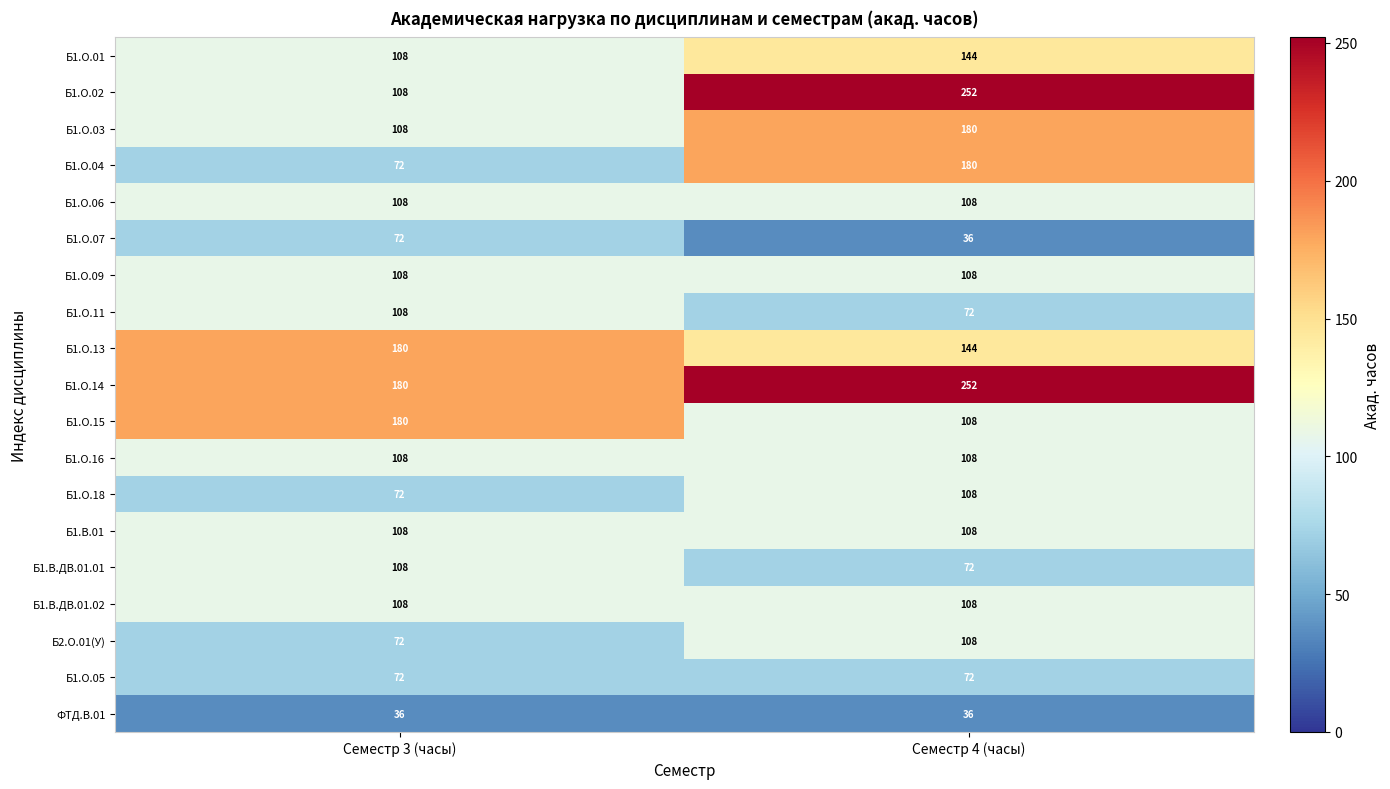

What is the total value across all series at Семестр 3 (часы)?

2016